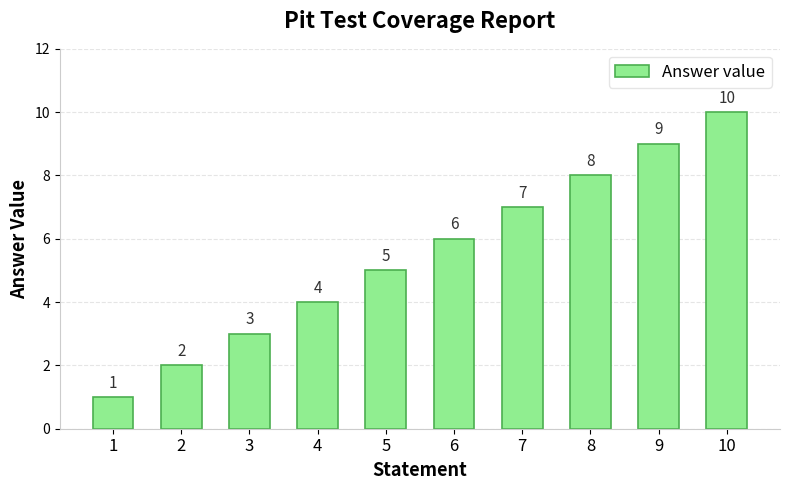

Reading left to right, list all the values displayed in this chart.

1=1	2=2	3=3	4=4	5=5	6=6	7=7	8=8	9=9	10=10